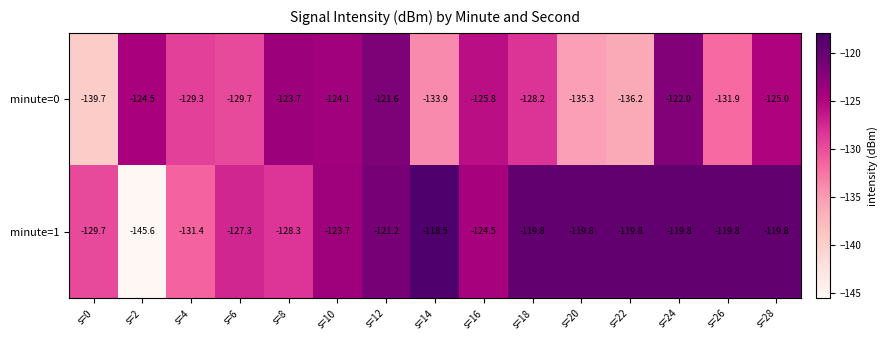

What is the difference between the maximum and second lowest values in the minute=0 series?

14.6